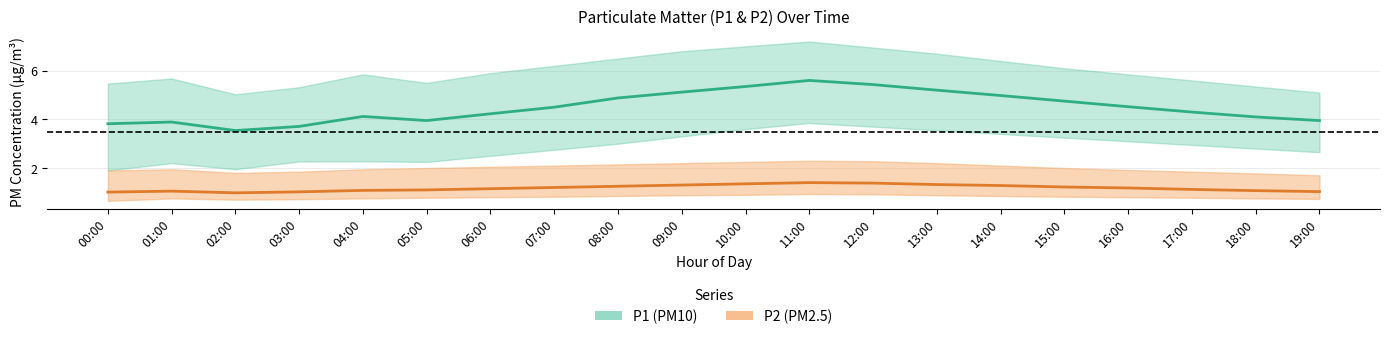

What is the sum of the P2_lower values at 06:00 and 05:00?

1.6